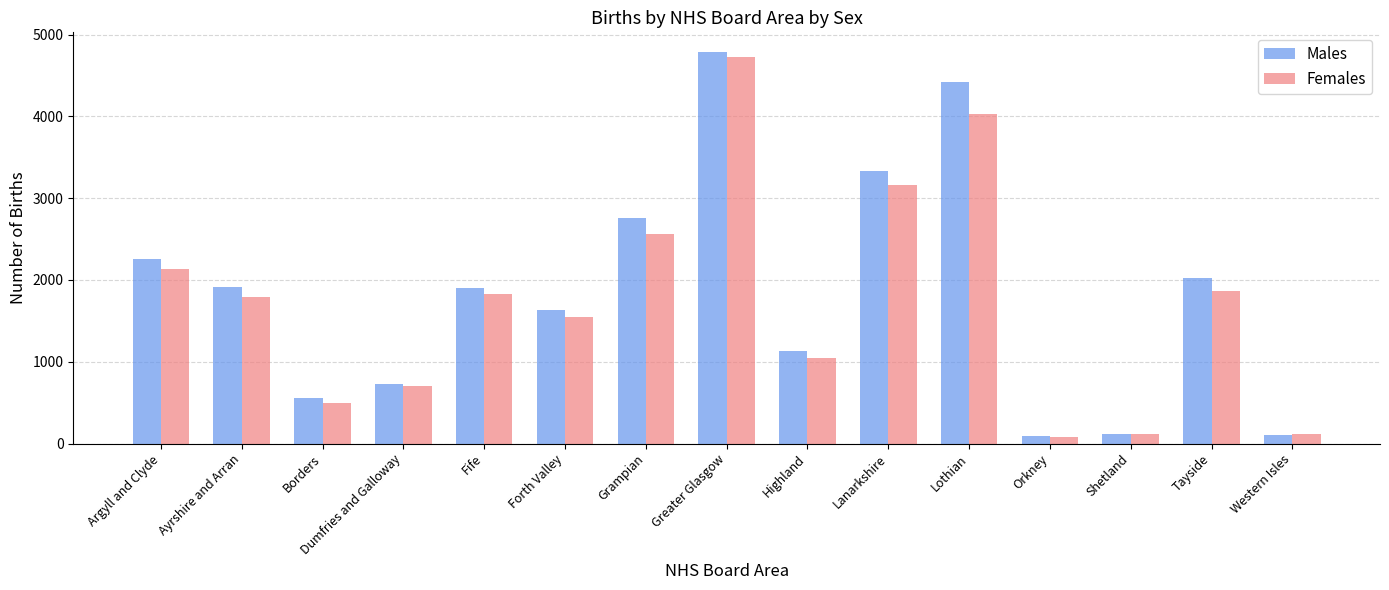

Count the number of categories in the chart.

15